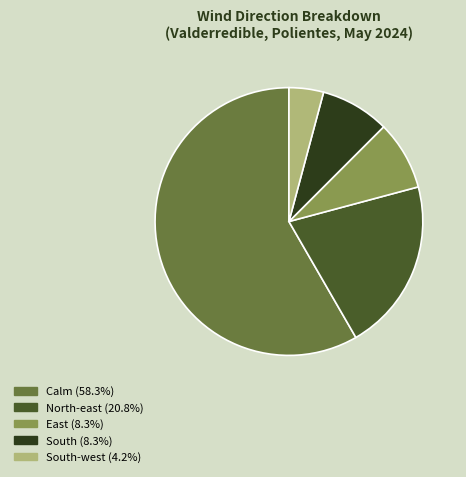

Does any single category account for the majority?

Yes